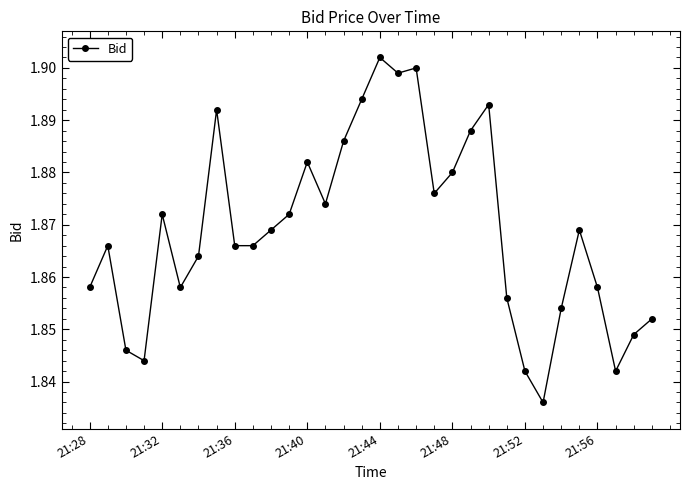

How many values are between 1 and 2?

32